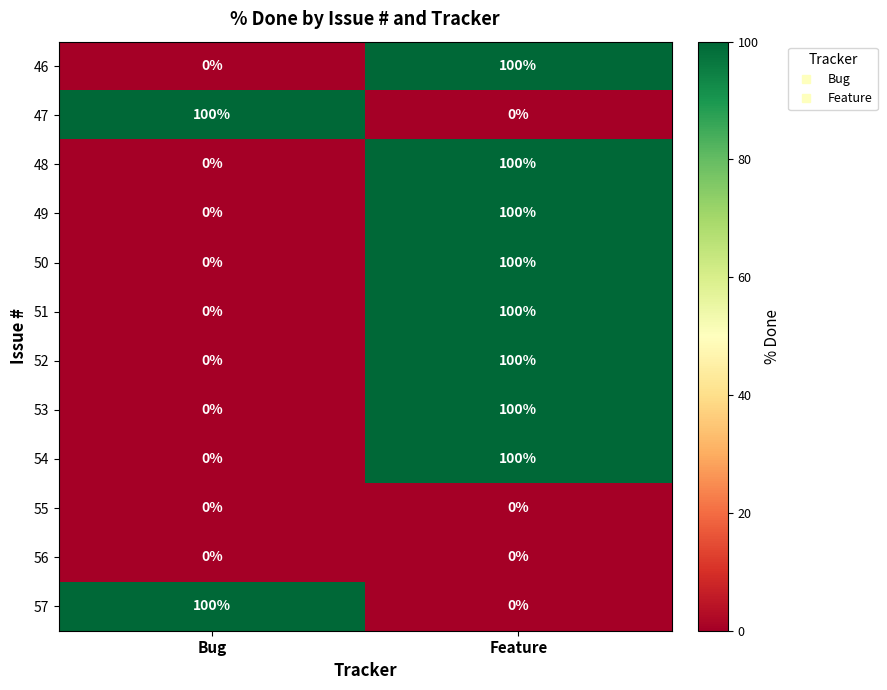

Reading right to left, what are all the values shown in this chart?

46: 100	0
47: 0	100
48: 100	0
49: 100	0
50: 100	0
51: 100	0
52: 100	0
53: 100	0
54: 100	0
55: 0	0
56: 0	0
57: 0	100